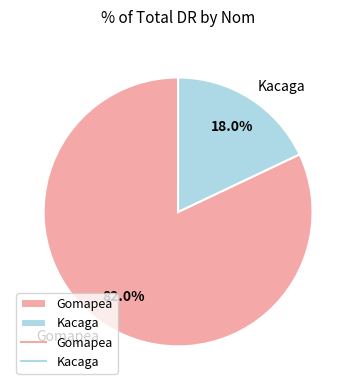

What is the majority slice?

Gomapea